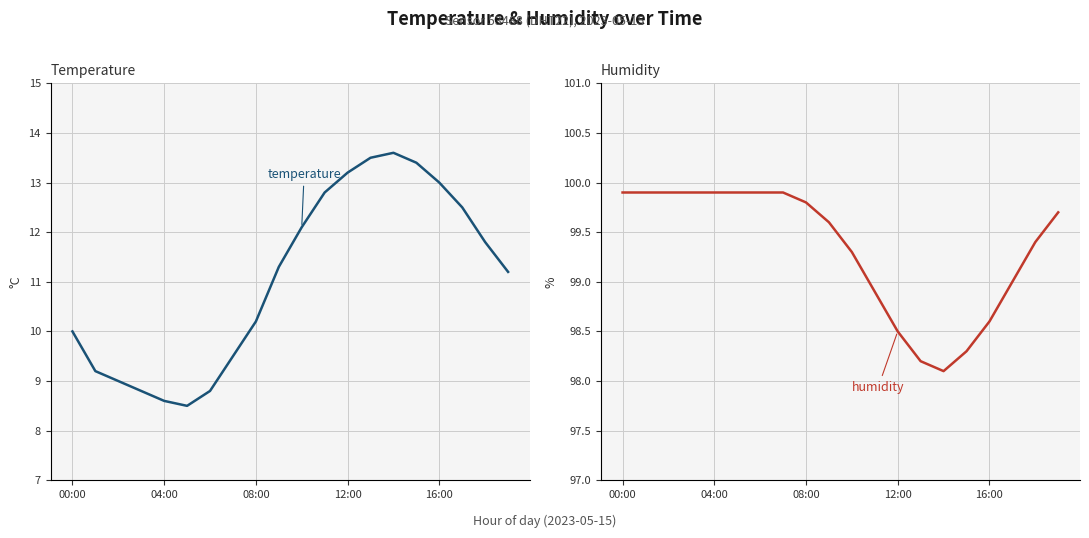

What is the smallest value displayed?

8.5